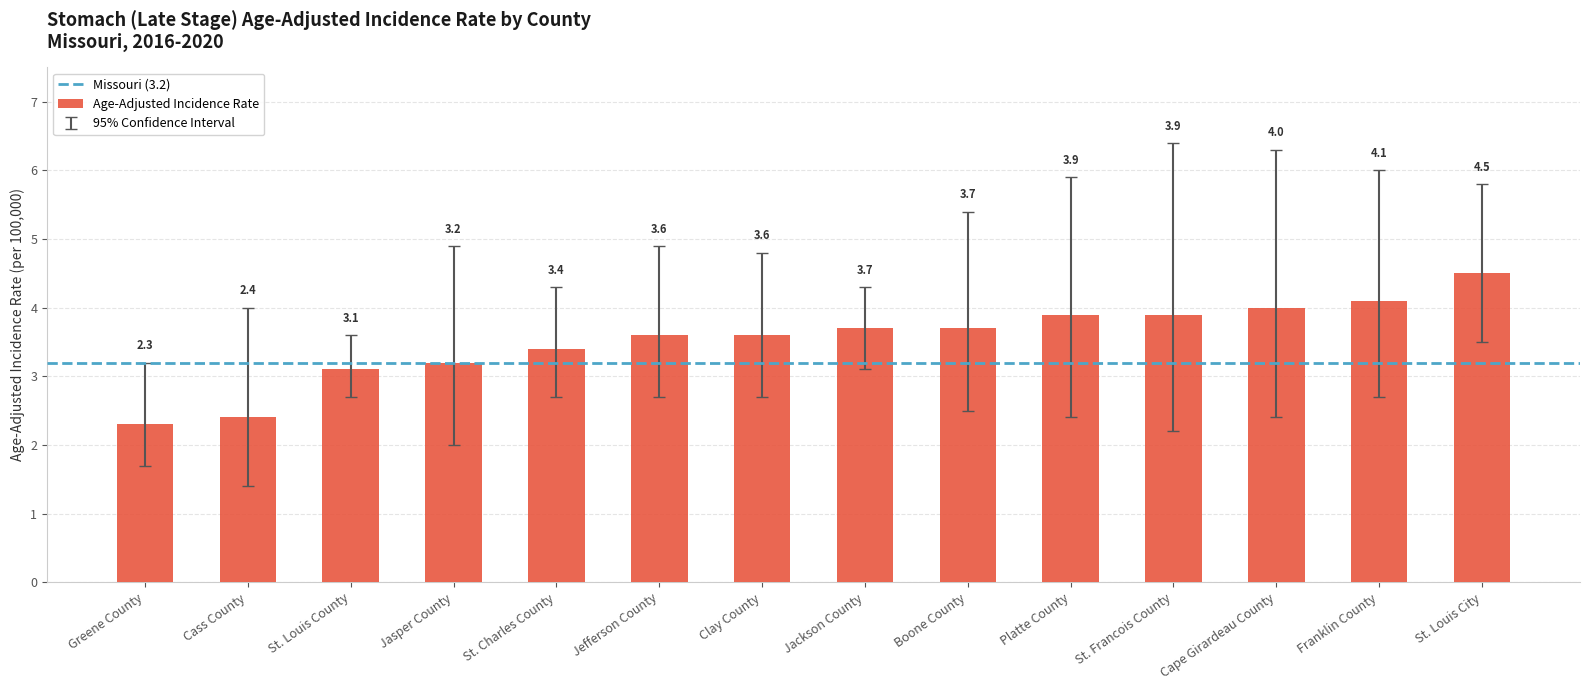

What is the label of the 8th bar from the right?

Clay County